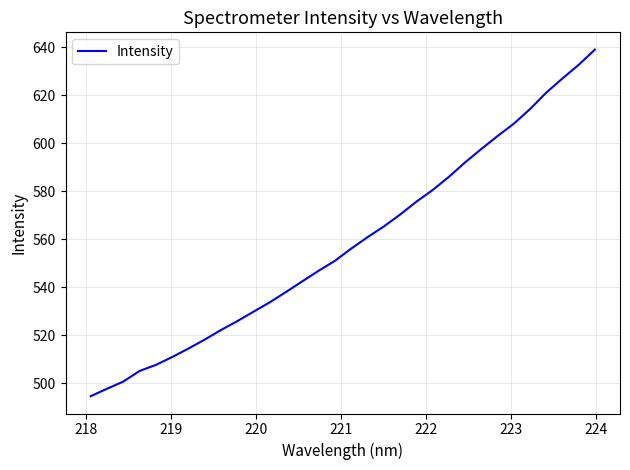

What is the smallest value displayed?

494.6